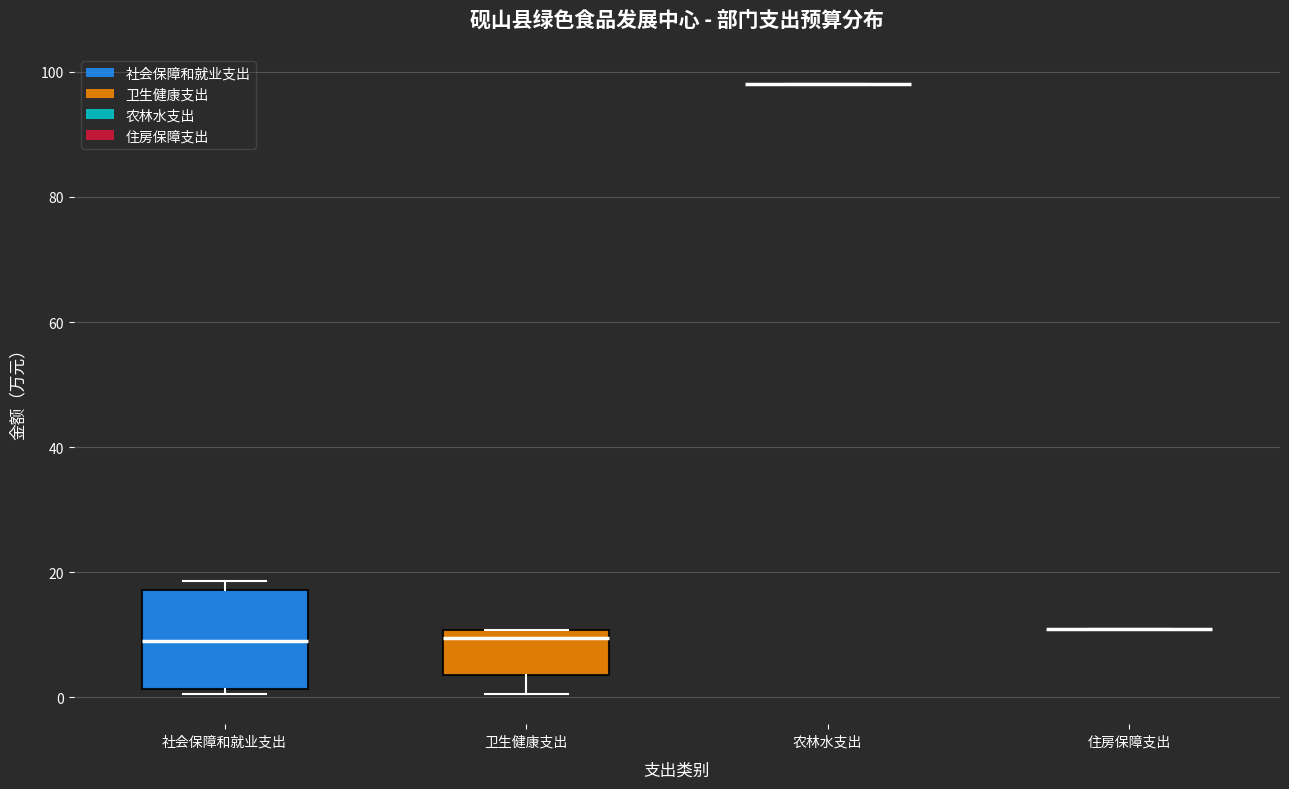

Reading left to right, transcribe this box plot: for each box, give where its median line is, the range the box spans, and where its two whiskers end, as read against the y-axis. The values are not printed on the chart, so give them approximately, as read against the axis.

社会保障和就业支出: median 8, box 2 to 18, whiskers 0 to 18 (just above the box's upper edge)
卫生健康支出: median 10 (just below the box's upper edge), box 4 to 10, whiskers 0 to 10
农林水支出: box collapsed to a line at 98, whiskers 98 to 98
住房保障支出: box collapsed to a line at 10, whiskers 10 to 10